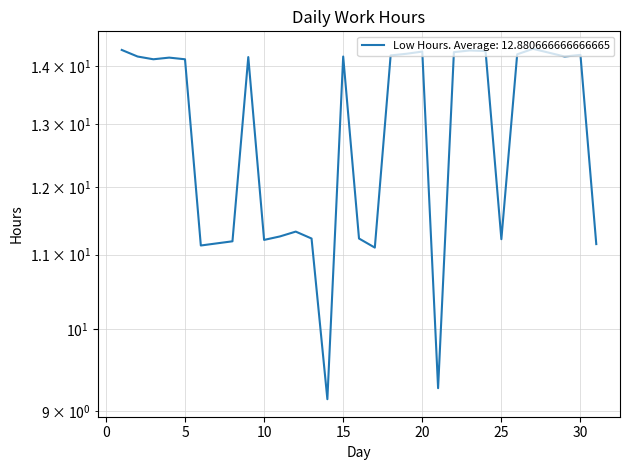

What is the ratio of the value at 30 to the value at 26?

1.0